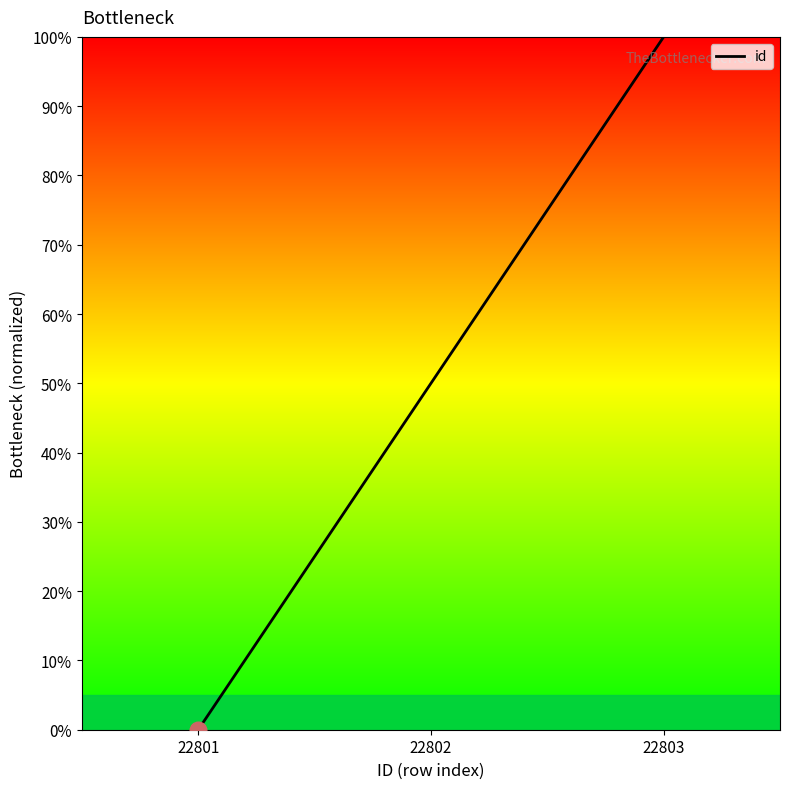

Approximately how many times larger is the value at 22803 compared to 22802?

2.0